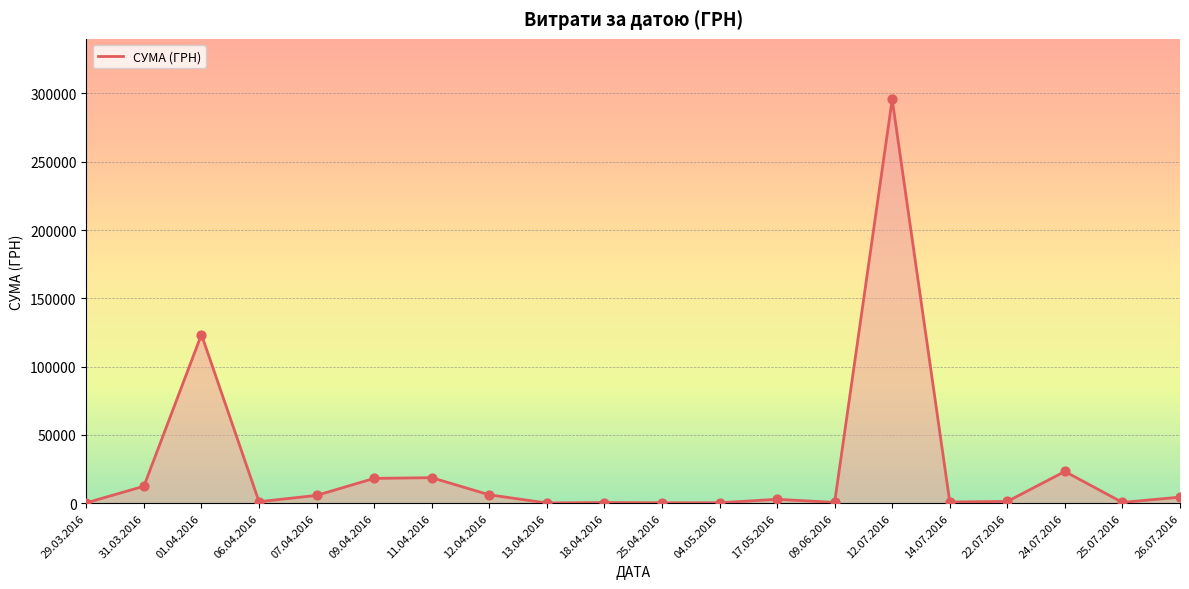

What is the ratio of the value at 09.04.2016 to the value at 31.03.2016?

1.5